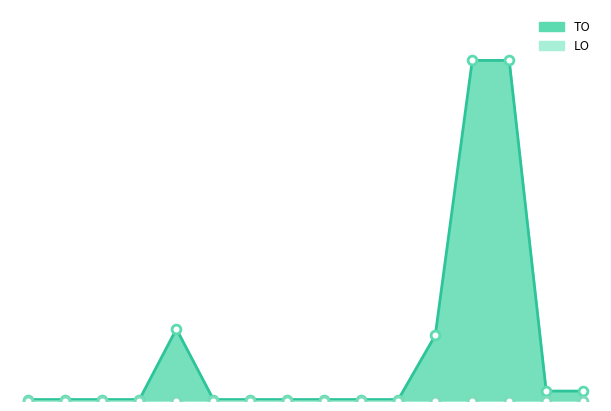

Between 2022 1ste aanpassing – ontwerp and 2021 1ste aanpassing - goedgekeurd, which is larger?

2021 1ste aanpassing - goedgekeurd